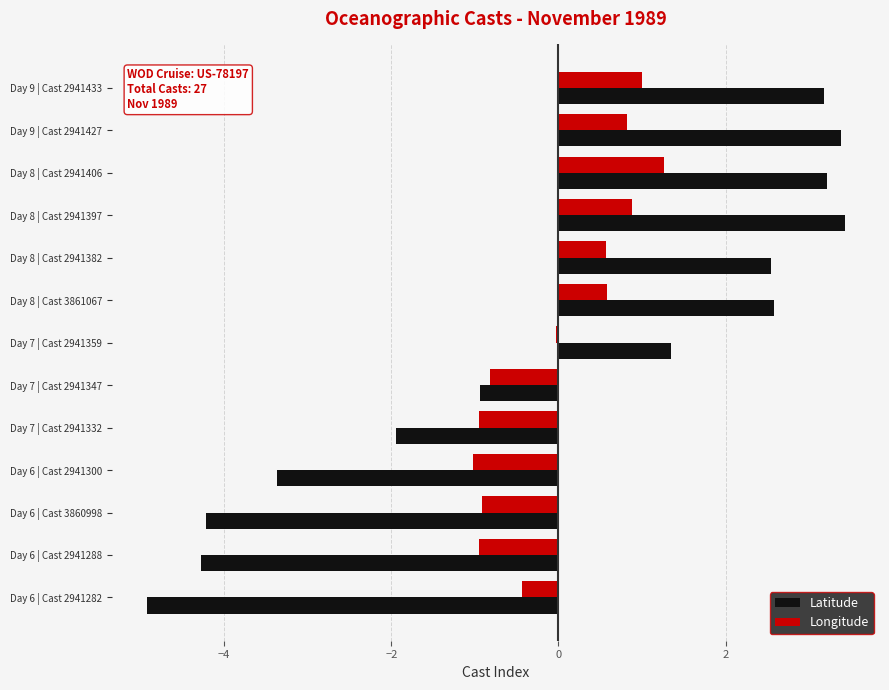

Is the value of Latitude at Day 6 | Cast 2941288 greater than the value of Longitude at Day 7 | Cast 2941347?

No